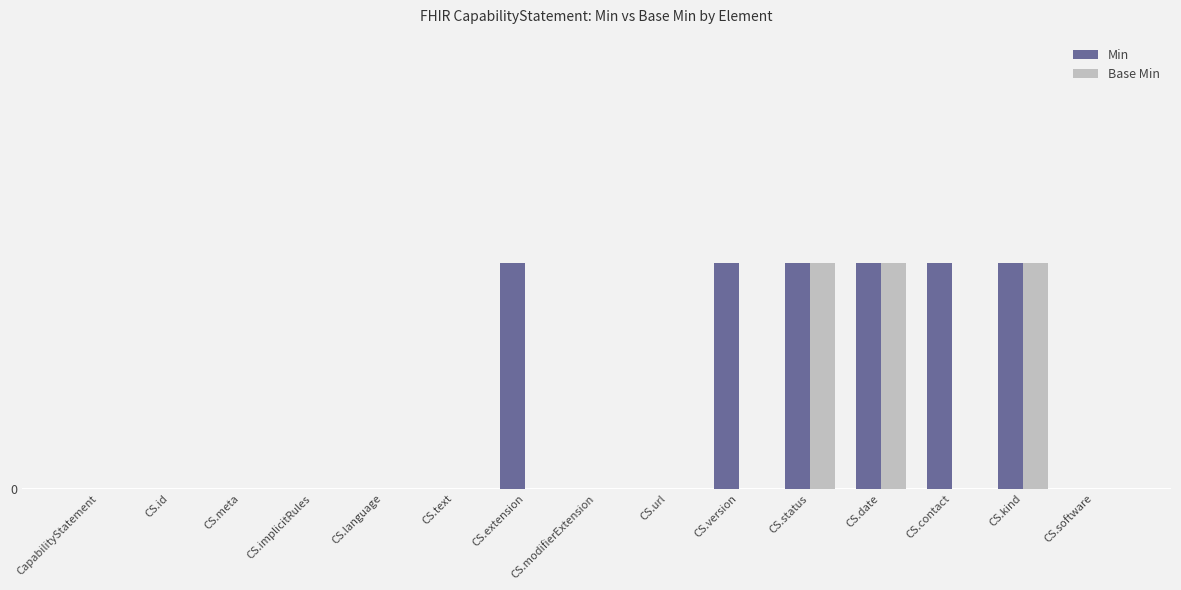

True or false: Min has a value of 0 at CS.modifierExtension.

True